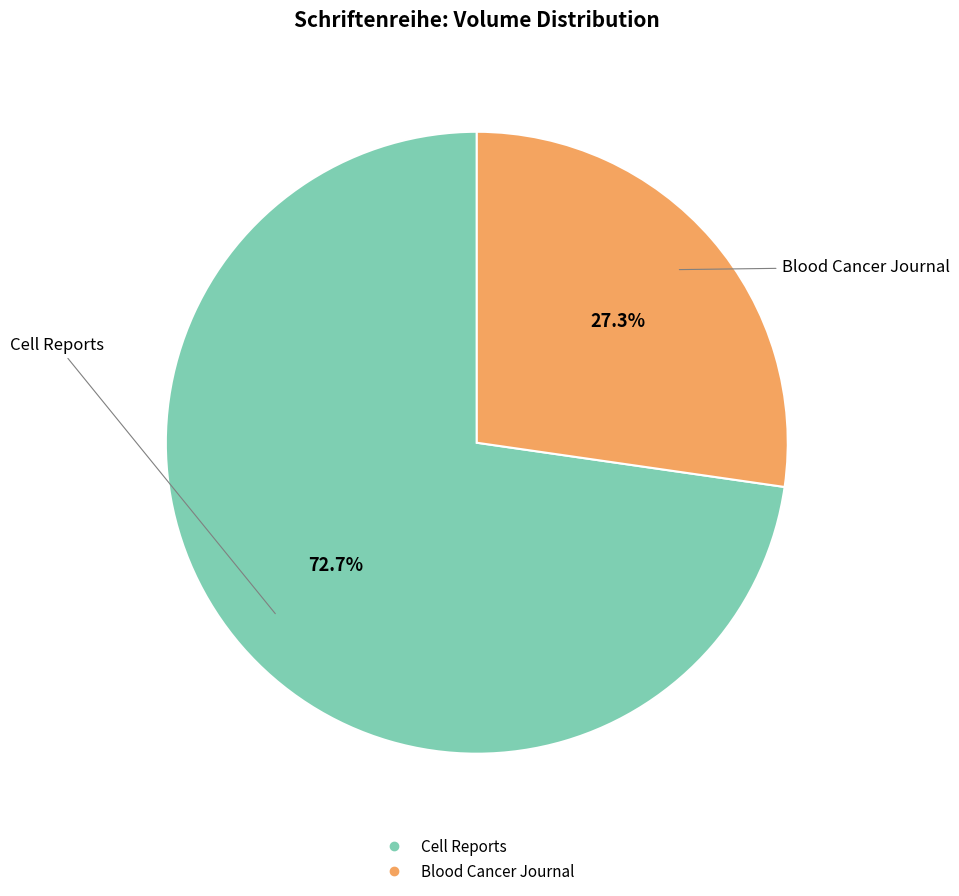

What is the ratio of the value at Blood Cancer Journal to the value at Cell Reports?

0.4